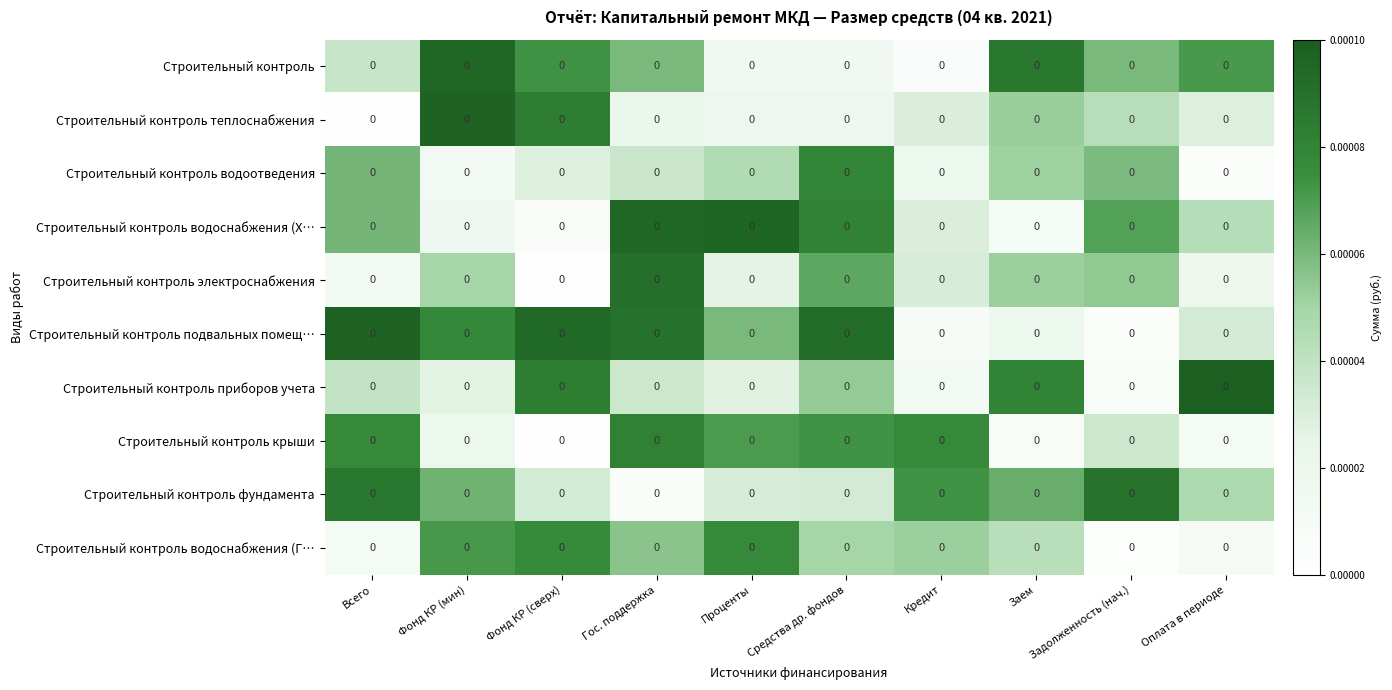

Reading right to left, transcribe all the data shown in this chart.

Строительный контроль: Оплата в периоде=0.0	Задолженность (нач.)=0.0	Заем=0.0	Кредит=0.0	Средства др. фондов=0.0	Проценты=0.0	Гос. поддержка=0.0	Фонд КР (сверх)=0.0	Фонд КР (мин)=0.0	Всего=0.0
Строительный контроль теплоснабжения: Оплата в периоде=0.0	Задолженность (нач.)=0.0	Заем=0.0	Кредит=0.0	Средства др. фондов=0.0	Проценты=0.0	Гос. поддержка=0.0	Фонд КР (сверх)=0.0	Фонд КР (мин)=0.0	Всего=0.0
Строительный контроль водоотведения: Оплата в периоде=0.0	Задолженность (нач.)=0.0	Заем=0.0	Кредит=0.0	Средства др. фондов=0.0	Проценты=0.0	Гос. поддержка=0.0	Фонд КР (сверх)=0.0	Фонд КР (мин)=0.0	Всего=0.0
Строительный контроль водоснабжения (Х…: Оплата в периоде=0.0	Задолженность (нач.)=0.0	Заем=0.0	Кредит=0.0	Средства др. фондов=0.0	Проценты=0.0	Гос. поддержка=0.0	Фонд КР (сверх)=0.0	Фонд КР (мин)=0.0	Всего=0.0
Строительный контроль электроснабжения: Оплата в периоде=0.0	Задолженность (нач.)=0.0	Заем=0.0	Кредит=0.0	Средства др. фондов=0.0	Проценты=0.0	Гос. поддержка=0.0	Фонд КР (сверх)=0.0	Фонд КР (мин)=0.0	Всего=0.0
Строительный контроль подвальных помещ…: Оплата в периоде=0.0	Задолженность (нач.)=0.0	Заем=0.0	Кредит=0.0	Средства др. фондов=0.0	Проценты=0.0	Гос. поддержка=0.0	Фонд КР (сверх)=0.0	Фонд КР (мин)=0.0	Всего=0.0
Строительный контроль приборов учета: Оплата в периоде=0.0	Задолженность (нач.)=0.0	Заем=0.0	Кредит=0.0	Средства др. фондов=0.0	Проценты=0.0	Гос. поддержка=0.0	Фонд КР (сверх)=0.0	Фонд КР (мин)=0.0	Всего=0.0
Строительный контроль крыши: Оплата в периоде=0.0	Задолженность (нач.)=0.0	Заем=0.0	Кредит=0.0	Средства др. фондов=0.0	Проценты=0.0	Гос. поддержка=0.0	Фонд КР (сверх)=0.0	Фонд КР (мин)=0.0	Всего=0.0
Строительный контроль фундамента: Оплата в периоде=0.0	Задолженность (нач.)=0.0	Заем=0.0	Кредит=0.0	Средства др. фондов=0.0	Проценты=0.0	Гос. поддержка=0.0	Фонд КР (сверх)=0.0	Фонд КР (мин)=0.0	Всего=0.0
Строительный контроль водоснабжения (Г…: Оплата в периоде=0.0	Задолженность (нач.)=0.0	Заем=0.0	Кредит=0.0	Средства др. фондов=0.0	Проценты=0.0	Гос. поддержка=0.0	Фонд КР (сверх)=0.0	Фонд КР (мин)=0.0	Всего=0.0